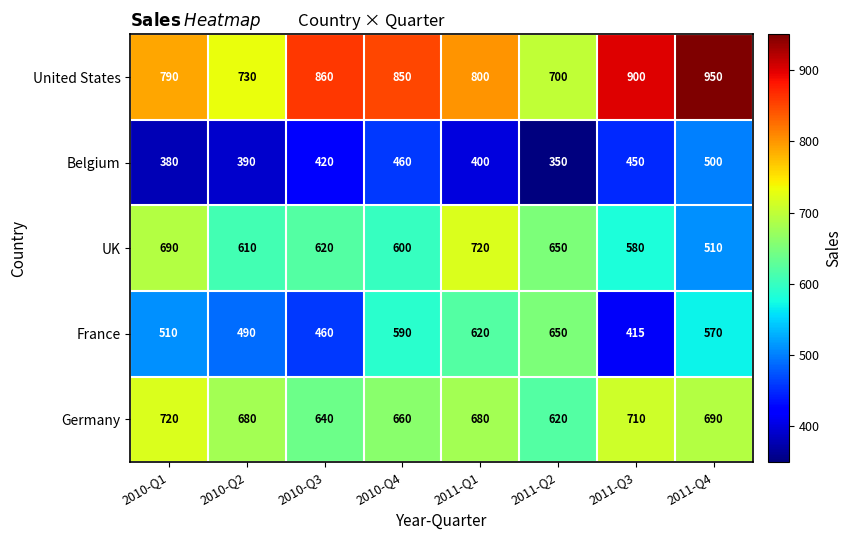

Which category has the lowest value in the United States series?

2011-Q2